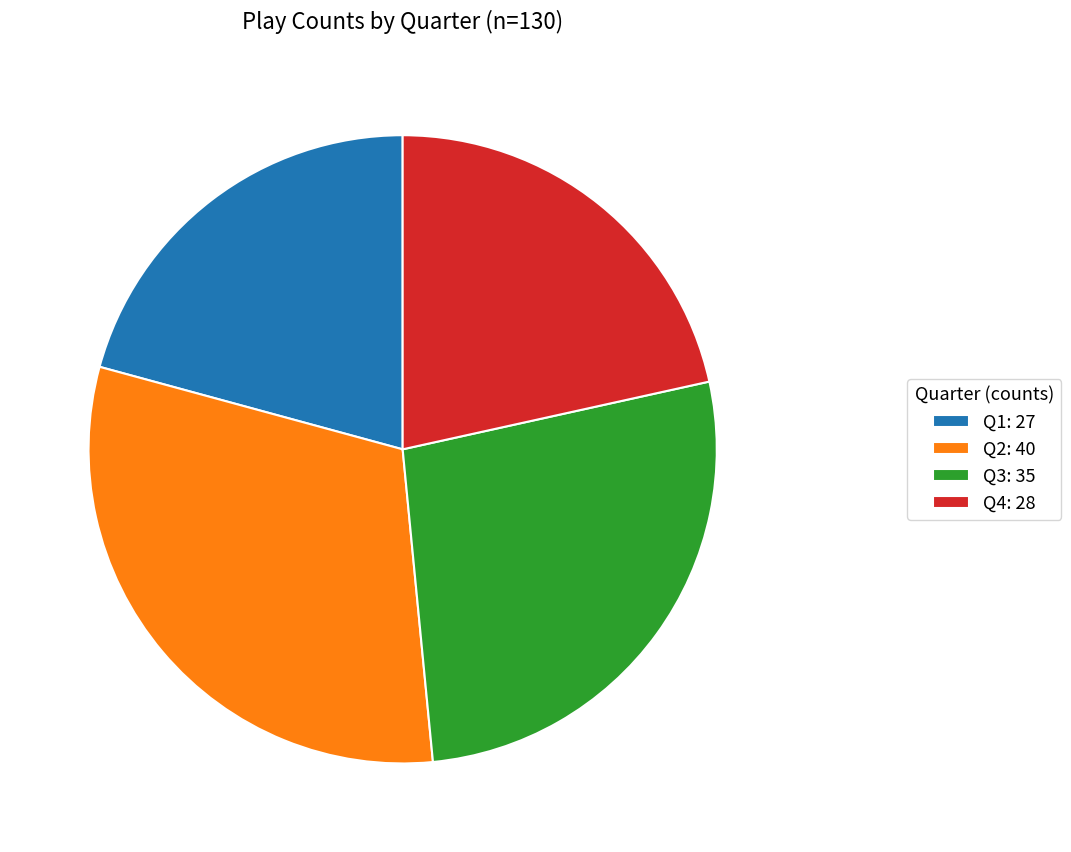

Rank the categories by value from highest to lowest.

Q2, Q3, Q4, Q1